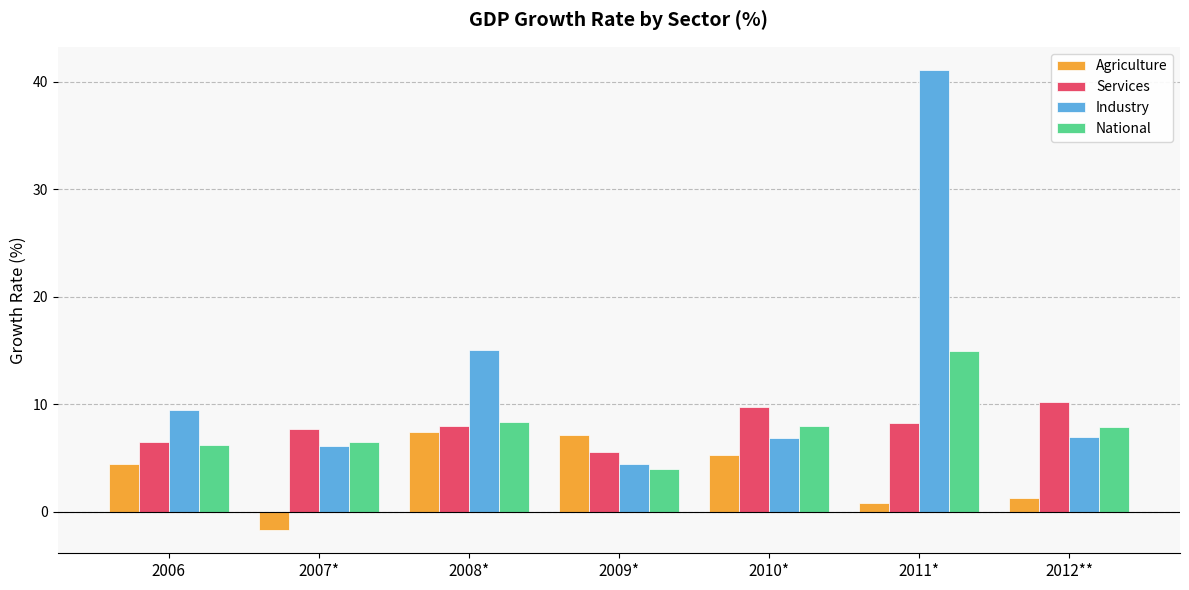

What is the total value across all series at 2008*?

38.9